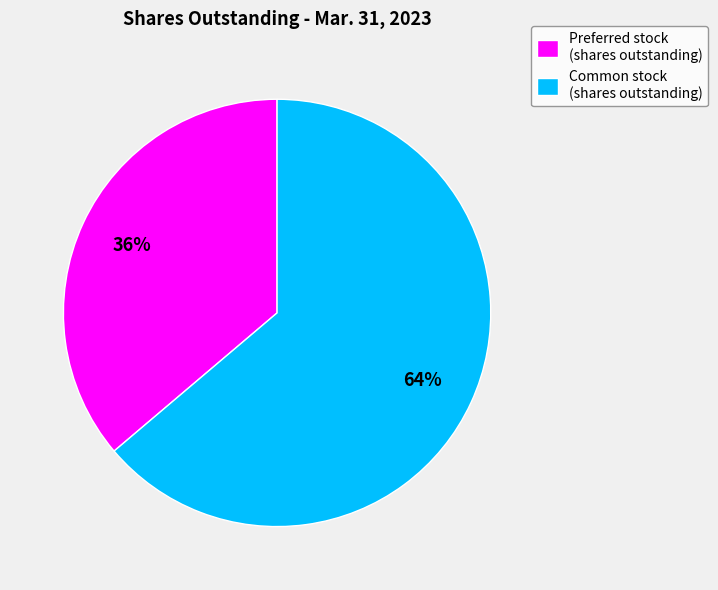

To the nearest percent, what is the difference between the largest and smallest slice percentages?

28%